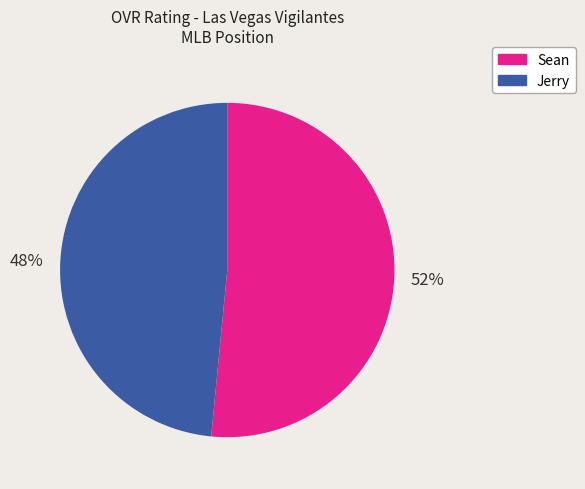

The Sean slice represents 52% of the pie. True or false?

True